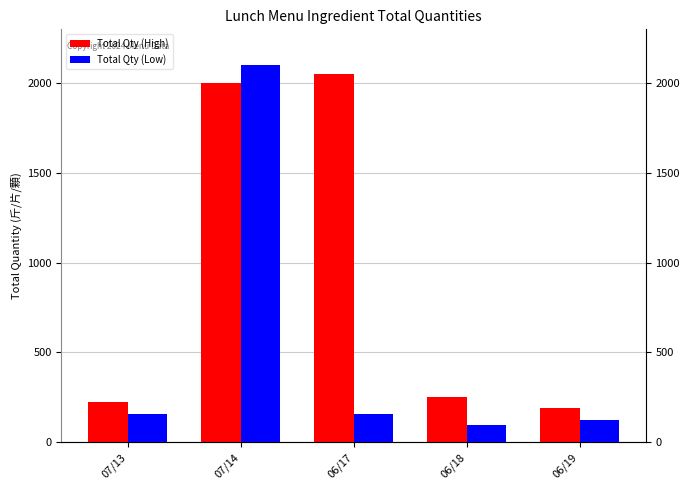

What is the approximate value of Total Qty (Low) at 07/14?

2100.0